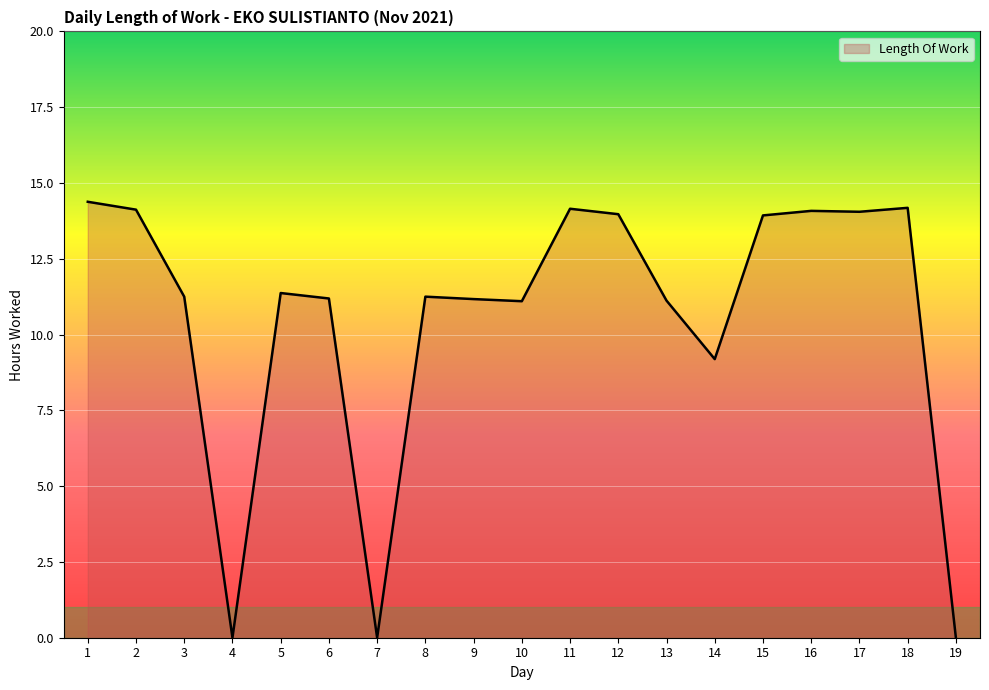

True or false: the data shows 14.4 at 1.

True